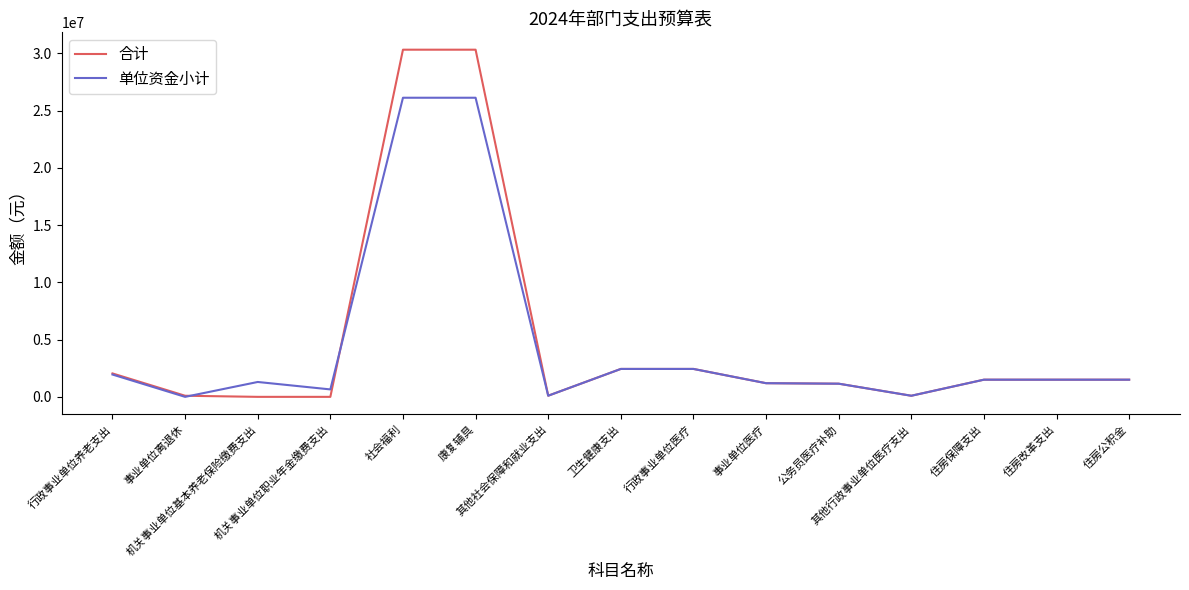

Does the chart display data point markers on the line(s)?

No